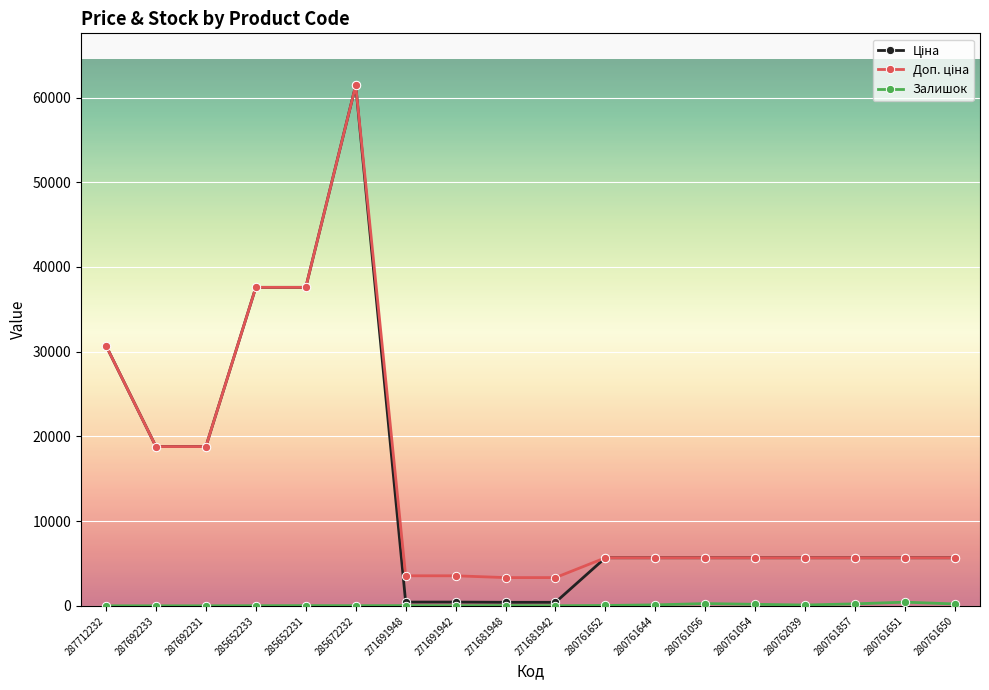

What position from the left is 280761644?

12